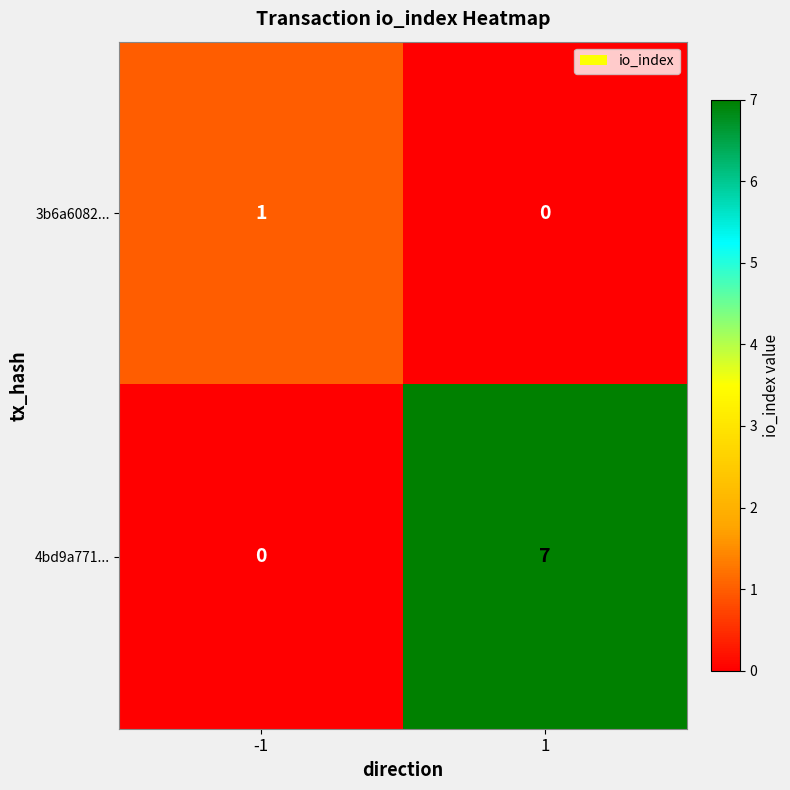

What is the difference between the maximum and minimum values in the 4bd9a771... series?

7